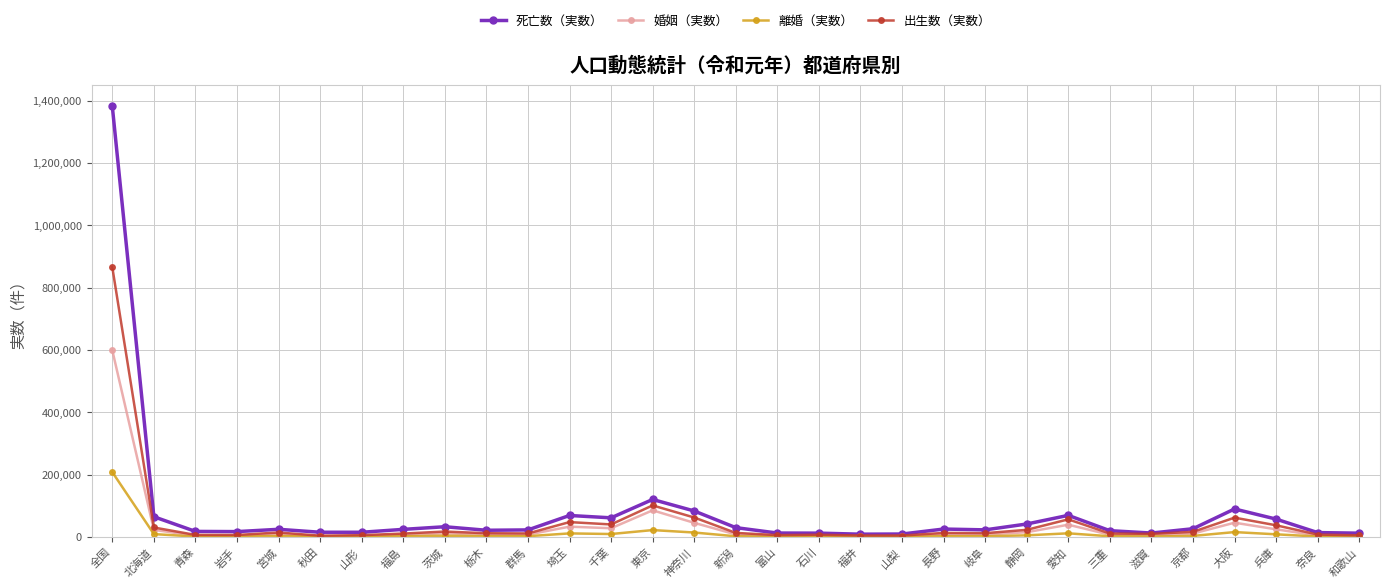

What position from the right is 東京?

18